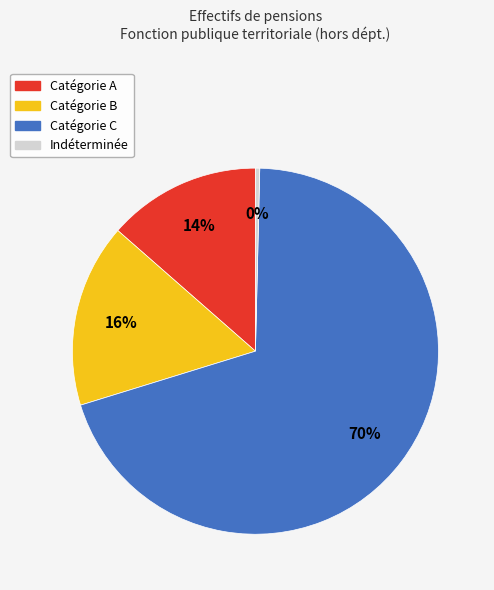

Is it true that Catégorie B is 16% of the pie?

True